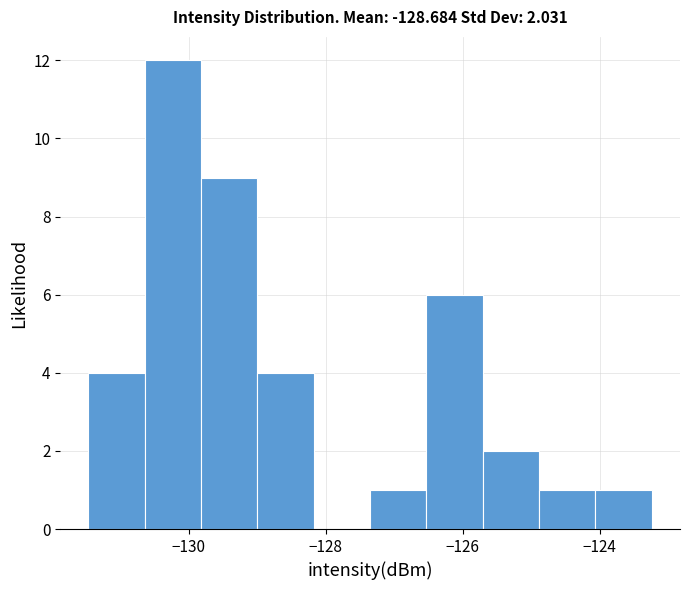

Over which range of the x-axis is the bar tallest?

-130.6 to -129.8